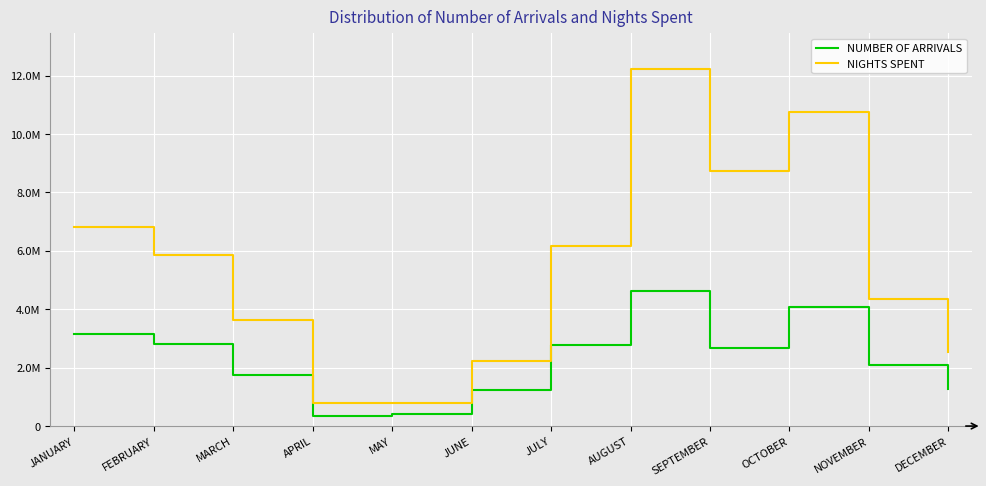

What are all the series names shown in the legend?

NUMBER OF ARRIVALS, NIGHTS SPENT